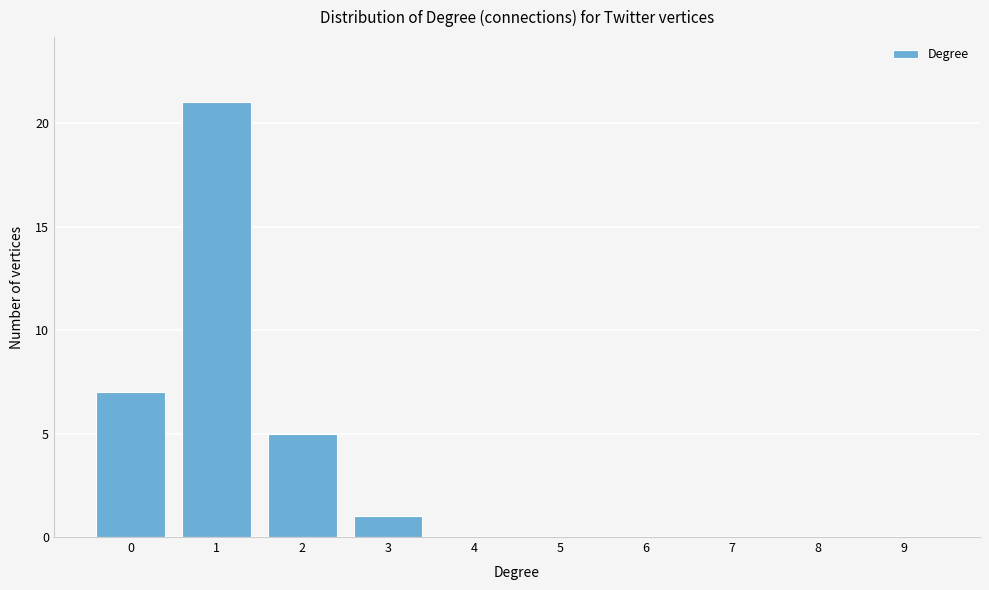

Reading right to left, transcribe all the data shown in this chart.

9=0	8=0	7=0	6=0	5=0	4=0	3=1	2=5	1=21	0=7